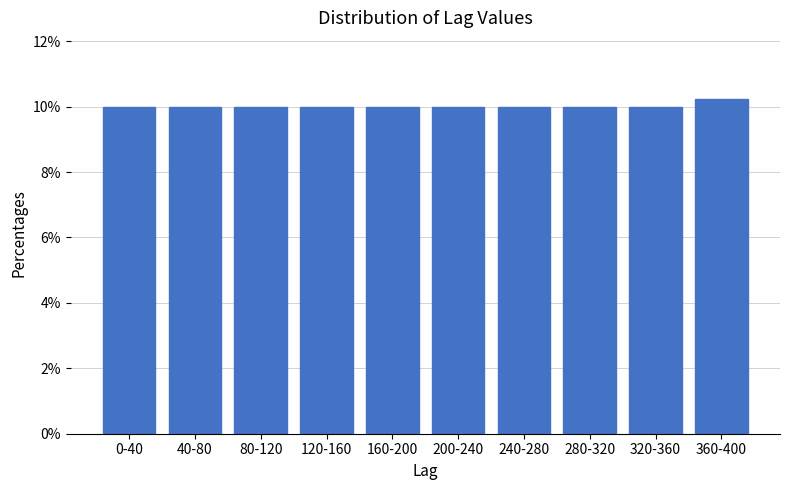

Reading left to right, what are all the values shown in this chart?

0-40=10.0	40-80=10.0	80-120=10.0	120-160=10.0	160-200=10.0	200-240=10.0	240-280=10.0	280-320=10.0	320-360=10.0	360-400=10.2